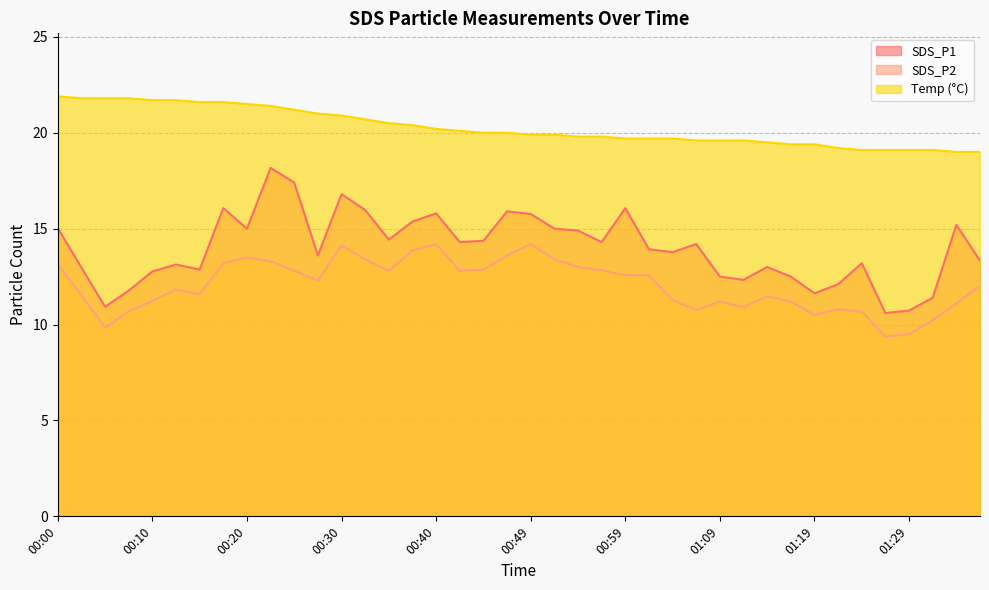

What is the lowest value of the Temp (°C) series?

19.0